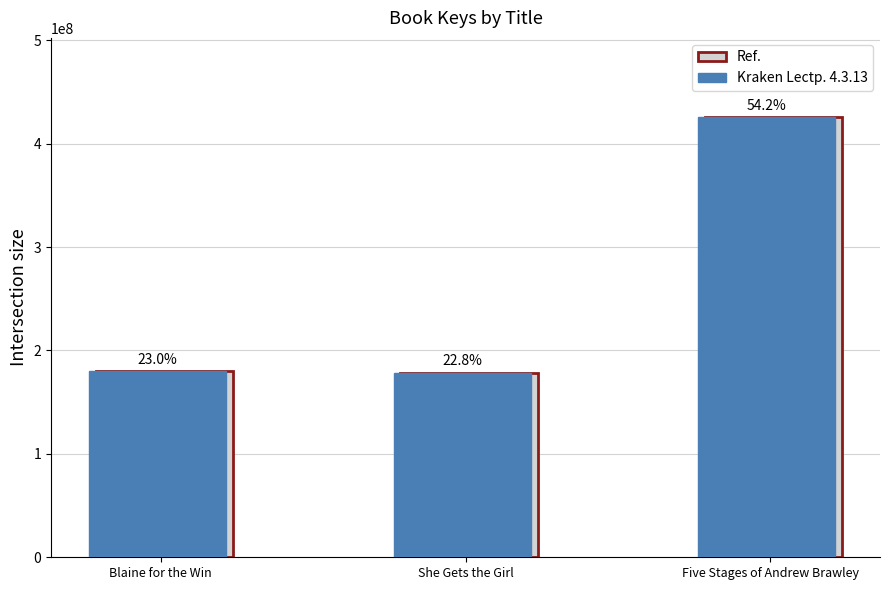

Which label corresponds to the smallest value in the chart?

She Gets the Girl